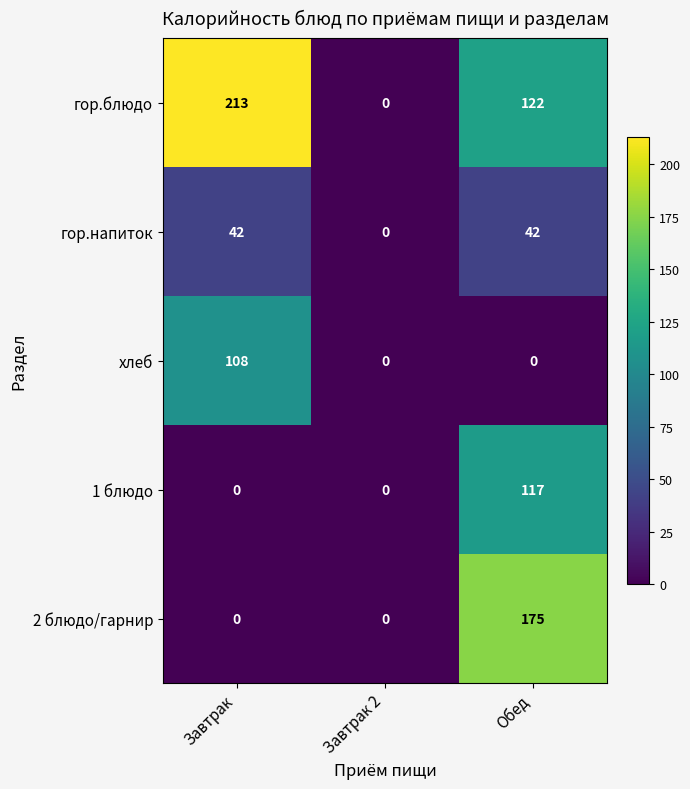

What is the sum of the хлеб values at Завтрак and Обед?

108